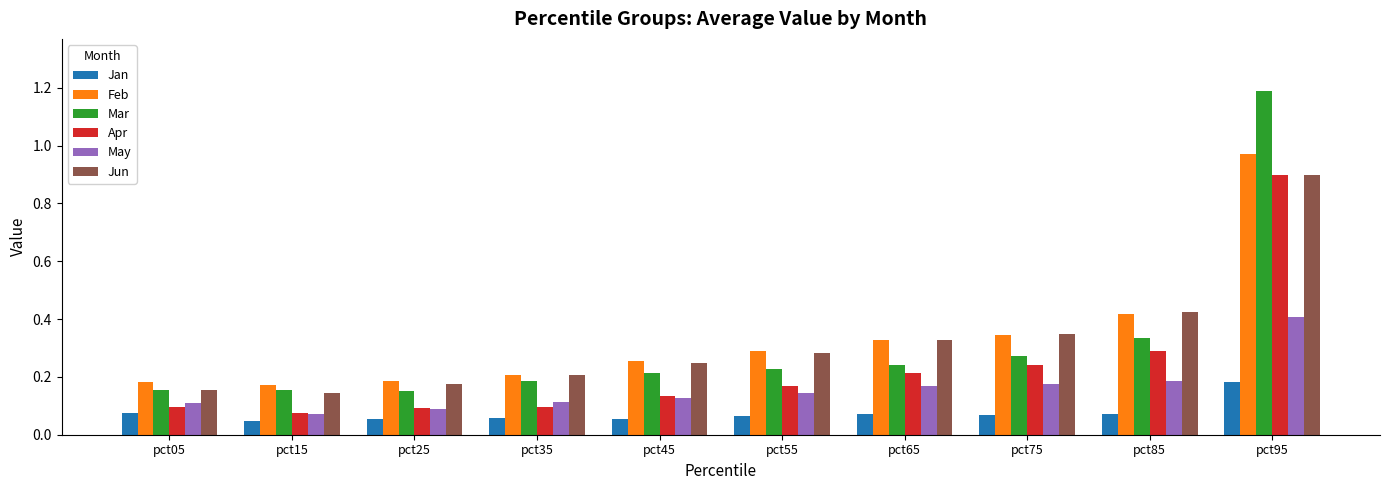

At which label is May closest to 0?

pct15